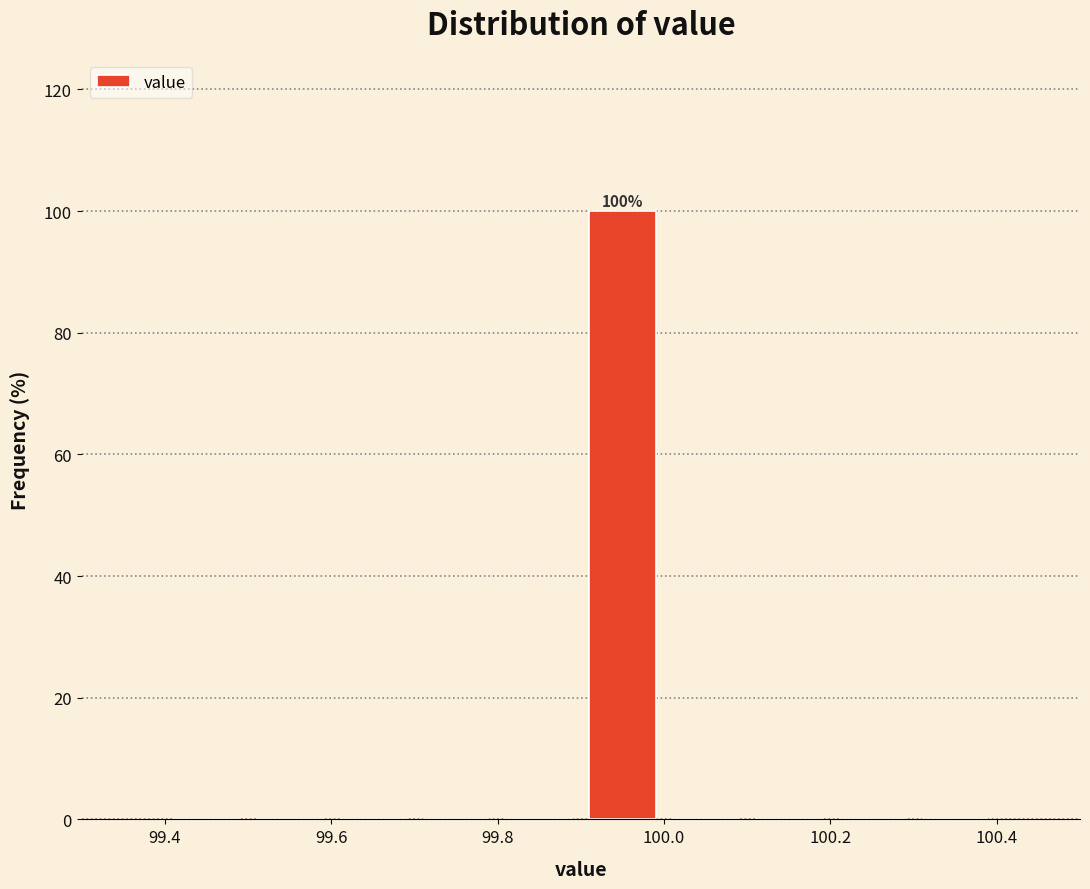

Which range on the x-axis has the tallest bar?

99.9 to 100.0